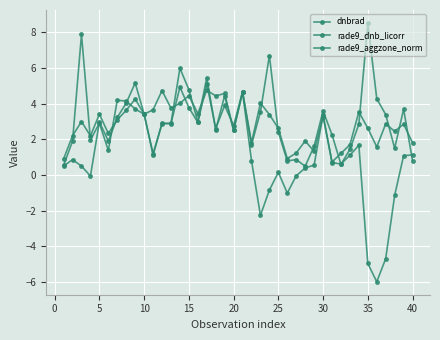

How many lines are shown in the chart?

3